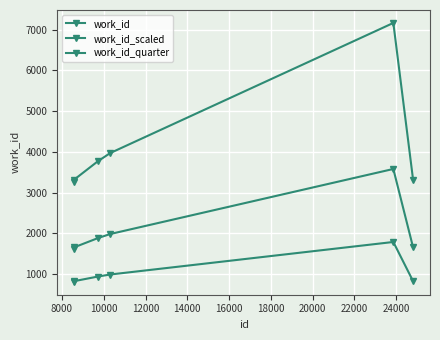

Count the number of categories in the chart.

6